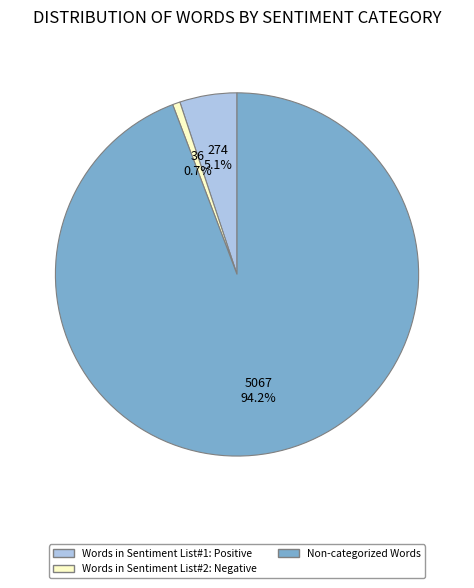

How many slices are in this pie chart?

3